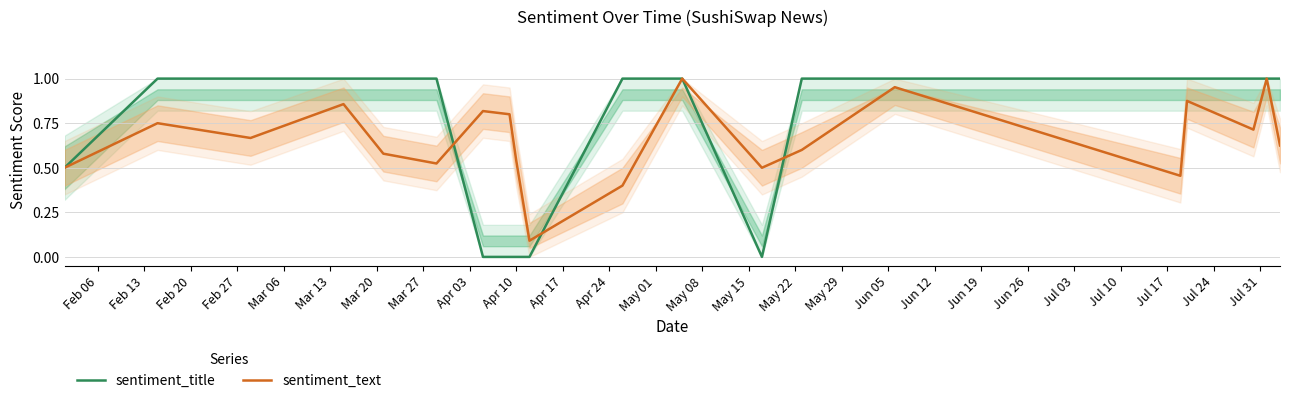

Which series has the largest total across all categories?

sentiment_title